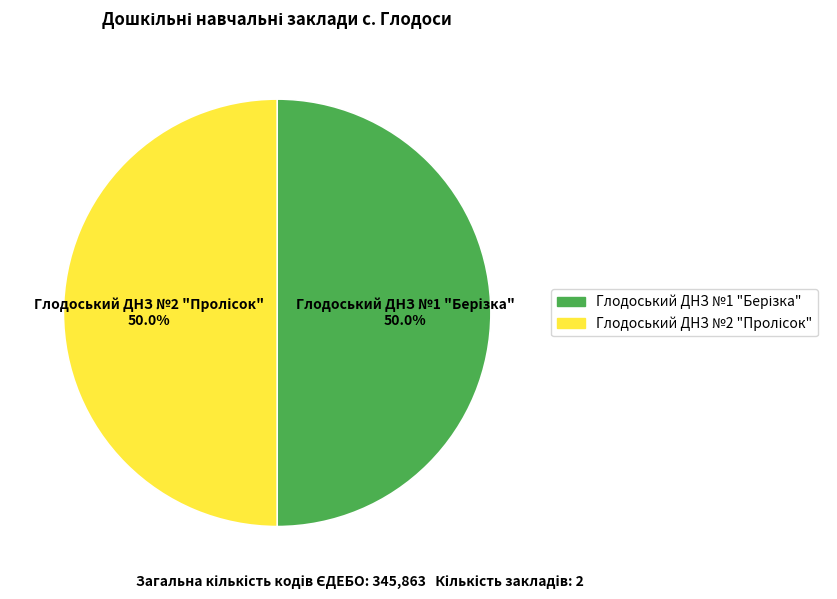

The Глодоський ДНЗ №2 "Пролісок" slice represents 50% of the pie. True or false?

True